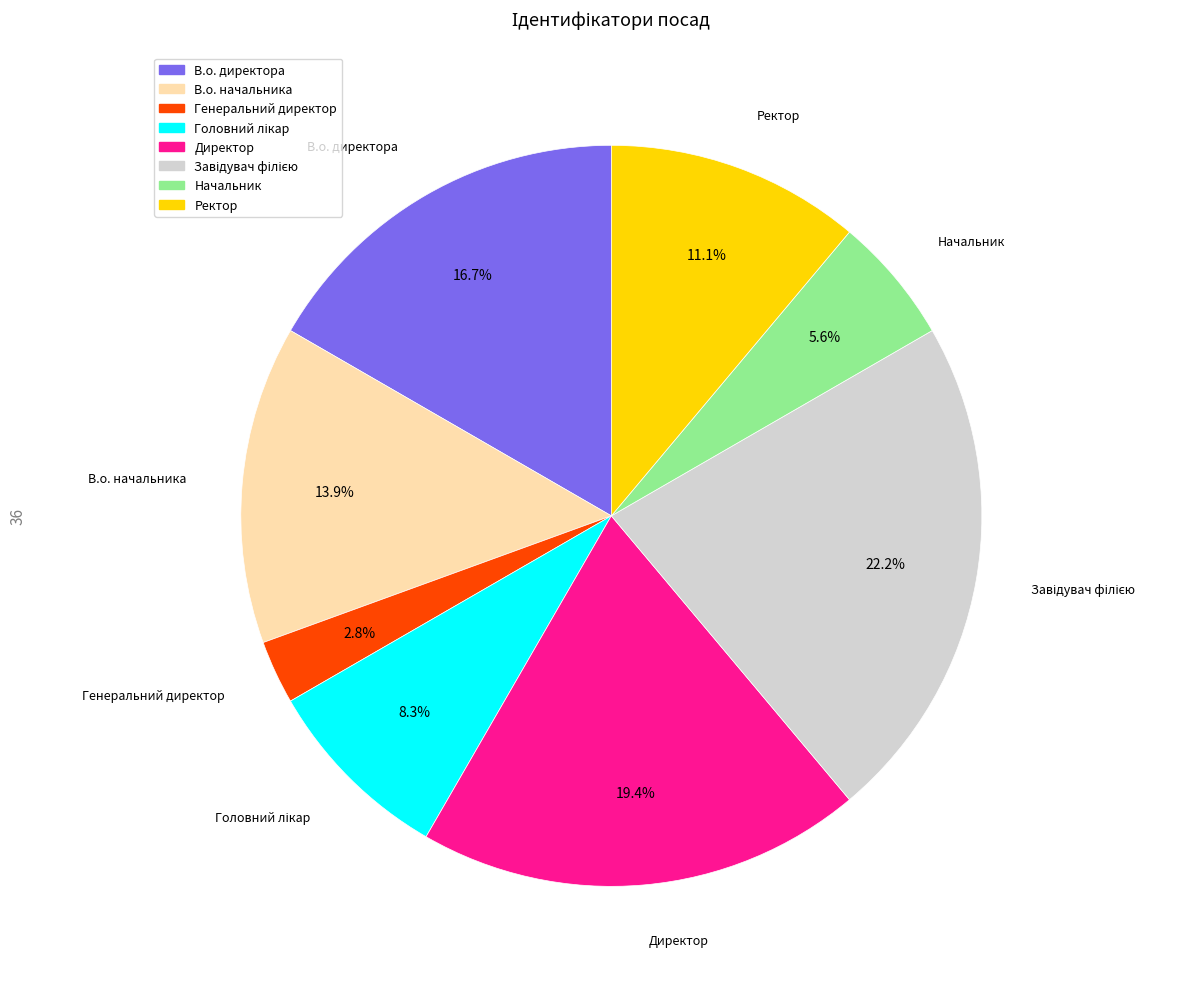

To the nearest percent, what portion does Начальник represent?

6%